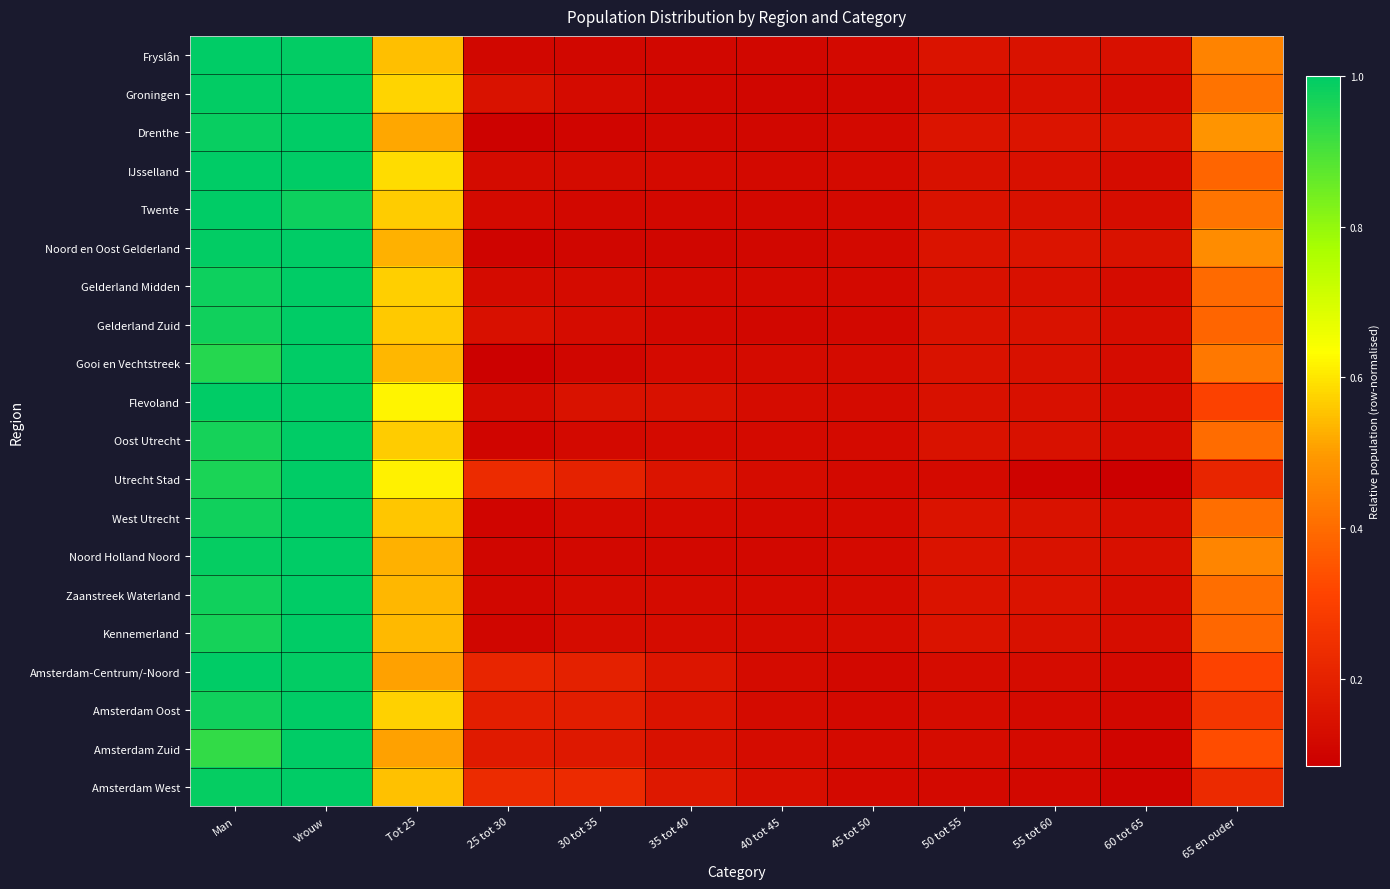

Reading left to right, transcribe all the data shown in this chart.

Fryslân: Man=1.0	Vrouw=1.0	Tot 25=0.5	25 tot 30=0.1	30 tot 35=0.1	35 tot 40=0.1	40 tot 45=0.1	45 tot 50=0.1	50 tot 55=0.1	55 tot 60=0.1	60 tot 65=0.1	65 en ouder=0.5
Groningen: Man=1.0	Vrouw=1.0	Tot 25=0.6	25 tot 30=0.1	30 tot 35=0.1	35 tot 40=0.1	40 tot 45=0.1	45 tot 50=0.1	50 tot 55=0.1	55 tot 60=0.1	60 tot 65=0.1	65 en ouder=0.4
Drenthe: Man=1.0	Vrouw=1.0	Tot 25=0.5	25 tot 30=0.1	30 tot 35=0.1	35 tot 40=0.1	40 tot 45=0.1	45 tot 50=0.1	50 tot 55=0.2	55 tot 60=0.2	60 tot 65=0.1	65 en ouder=0.5
IJsselland: Man=1.0	Vrouw=1.0	Tot 25=0.6	25 tot 30=0.1	30 tot 35=0.1	35 tot 40=0.1	40 tot 45=0.1	45 tot 50=0.1	50 tot 55=0.1	55 tot 60=0.1	60 tot 65=0.1	65 en ouder=0.4
Twente: Man=1.0	Vrouw=1.0	Tot 25=0.6	25 tot 30=0.1	30 tot 35=0.1	35 tot 40=0.1	40 tot 45=0.1	45 tot 50=0.1	50 tot 55=0.1	55 tot 60=0.1	60 tot 65=0.1	65 en ouder=0.4
Noord en Oost Gelderland: Man=1.0	Vrouw=1.0	Tot 25=0.5	25 tot 30=0.1	30 tot 35=0.1	35 tot 40=0.1	40 tot 45=0.1	45 tot 50=0.1	50 tot 55=0.2	55 tot 60=0.2	60 tot 65=0.1	65 en ouder=0.5
Gelderland Midden: Man=1.0	Vrouw=1.0	Tot 25=0.6	25 tot 30=0.1	30 tot 35=0.1	35 tot 40=0.1	40 tot 45=0.1	45 tot 50=0.1	50 tot 55=0.1	55 tot 60=0.1	60 tot 65=0.1	65 en ouder=0.4
Gelderland Zuid: Man=1.0	Vrouw=1.0	Tot 25=0.6	25 tot 30=0.1	30 tot 35=0.1	35 tot 40=0.1	40 tot 45=0.1	45 tot 50=0.1	50 tot 55=0.1	55 tot 60=0.1	60 tot 65=0.1	65 en ouder=0.4
Gooi en Vechtstreek: Man=0.9	Vrouw=1.0	Tot 25=0.5	25 tot 30=0.1	30 tot 35=0.1	35 tot 40=0.1	40 tot 45=0.1	45 tot 50=0.1	50 tot 55=0.1	55 tot 60=0.1	60 tot 65=0.1	65 en ouder=0.4
Flevoland: Man=1.0	Vrouw=1.0	Tot 25=0.6	25 tot 30=0.1	30 tot 35=0.1	35 tot 40=0.1	40 tot 45=0.1	45 tot 50=0.1	50 tot 55=0.1	55 tot 60=0.1	60 tot 65=0.1	65 en ouder=0.3
Oost Utrecht: Man=1.0	Vrouw=1.0	Tot 25=0.6	25 tot 30=0.1	30 tot 35=0.1	35 tot 40=0.1	40 tot 45=0.1	45 tot 50=0.1	50 tot 55=0.1	55 tot 60=0.1	60 tot 65=0.1	65 en ouder=0.4
Utrecht Stad: Man=1.0	Vrouw=1.0	Tot 25=0.6	25 tot 30=0.2	30 tot 35=0.2	35 tot 40=0.2	40 tot 45=0.1	45 tot 50=0.1	50 tot 55=0.1	55 tot 60=0.1	60 tot 65=0.1	65 en ouder=0.2
West Utrecht: Man=1.0	Vrouw=1.0	Tot 25=0.6	25 tot 30=0.1	30 tot 35=0.1	35 tot 40=0.1	40 tot 45=0.1	45 tot 50=0.1	50 tot 55=0.1	55 tot 60=0.1	60 tot 65=0.1	65 en ouder=0.4
Noord Holland Noord: Man=1.0	Vrouw=1.0	Tot 25=0.5	25 tot 30=0.1	30 tot 35=0.1	35 tot 40=0.1	40 tot 45=0.1	45 tot 50=0.1	50 tot 55=0.1	55 tot 60=0.1	60 tot 65=0.1	65 en ouder=0.5
Zaanstreek Waterland: Man=1.0	Vrouw=1.0	Tot 25=0.5	25 tot 30=0.1	30 tot 35=0.1	35 tot 40=0.1	40 tot 45=0.1	45 tot 50=0.1	50 tot 55=0.1	55 tot 60=0.1	60 tot 65=0.1	65 en ouder=0.4
Kennemerland: Man=1.0	Vrouw=1.0	Tot 25=0.5	25 tot 30=0.1	30 tot 35=0.1	35 tot 40=0.1	40 tot 45=0.1	45 tot 50=0.1	50 tot 55=0.2	55 tot 60=0.1	60 tot 65=0.1	65 en ouder=0.4
Amsterdam-Centrum/-Noord: Man=1.0	Vrouw=1.0	Tot 25=0.5	25 tot 30=0.2	30 tot 35=0.2	35 tot 40=0.2	40 tot 45=0.1	45 tot 50=0.1	50 tot 55=0.1	55 tot 60=0.1	60 tot 65=0.1	65 en ouder=0.3
Amsterdam Oost: Man=1.0	Vrouw=1.0	Tot 25=0.6	25 tot 30=0.2	30 tot 35=0.2	35 tot 40=0.2	40 tot 45=0.1	45 tot 50=0.1	50 tot 55=0.1	55 tot 60=0.1	60 tot 65=0.1	65 en ouder=0.3
Amsterdam Zuid: Man=0.9	Vrouw=1.0	Tot 25=0.5	25 tot 30=0.2	30 tot 35=0.2	35 tot 40=0.1	40 tot 45=0.1	45 tot 50=0.1	50 tot 55=0.1	55 tot 60=0.1	60 tot 65=0.1	65 en ouder=0.3
Amsterdam West: Man=1.0	Vrouw=1.0	Tot 25=0.5	25 tot 30=0.2	30 tot 35=0.2	35 tot 40=0.2	40 tot 45=0.1	45 tot 50=0.1	50 tot 55=0.1	55 tot 60=0.1	60 tot 65=0.1	65 en ouder=0.2